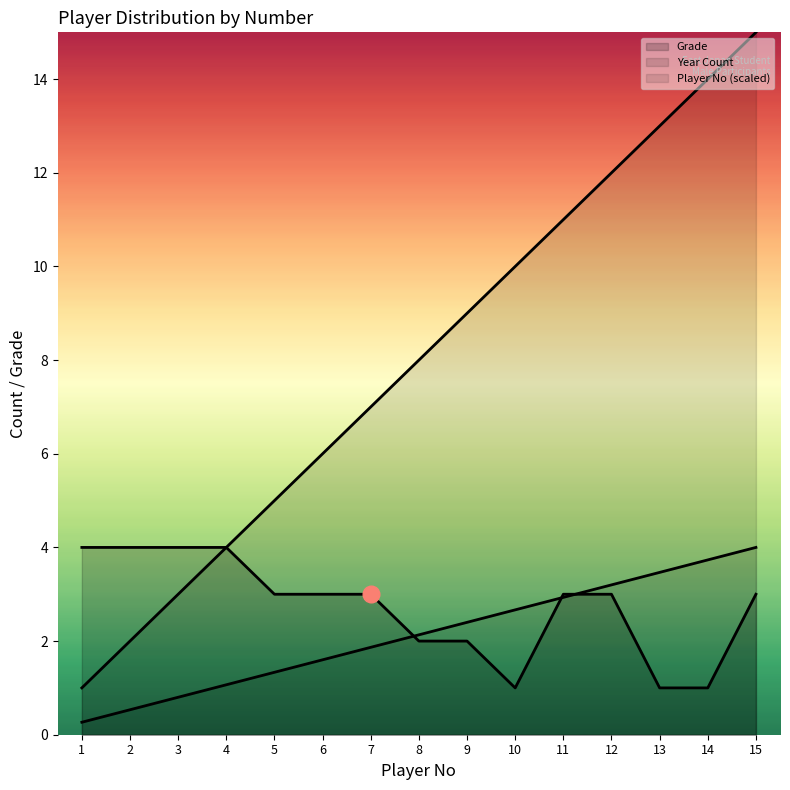

True or false: Grade and Year_Count cross at least once.

False